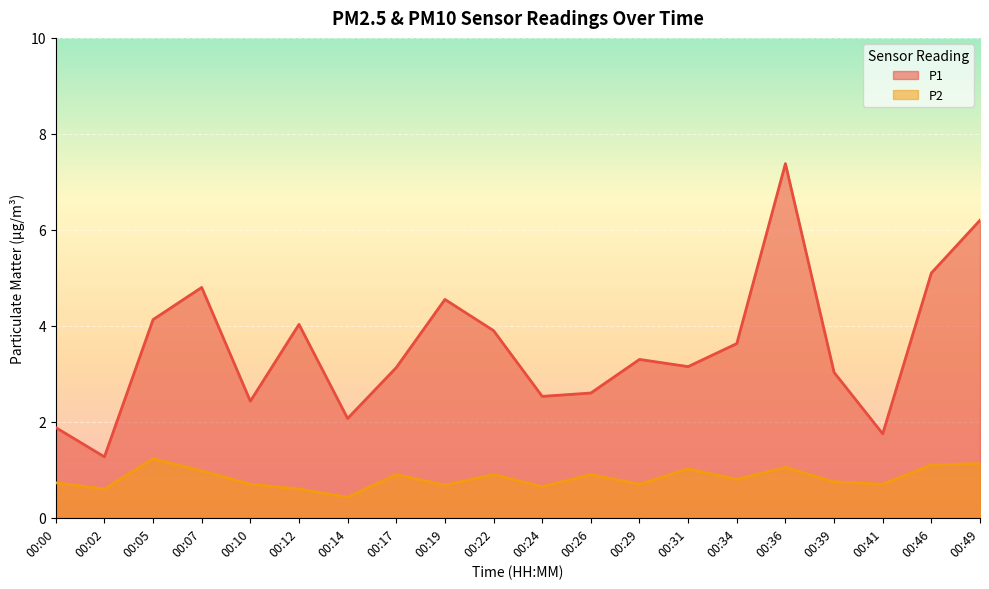

What is the average value of the P2 series?

0.8